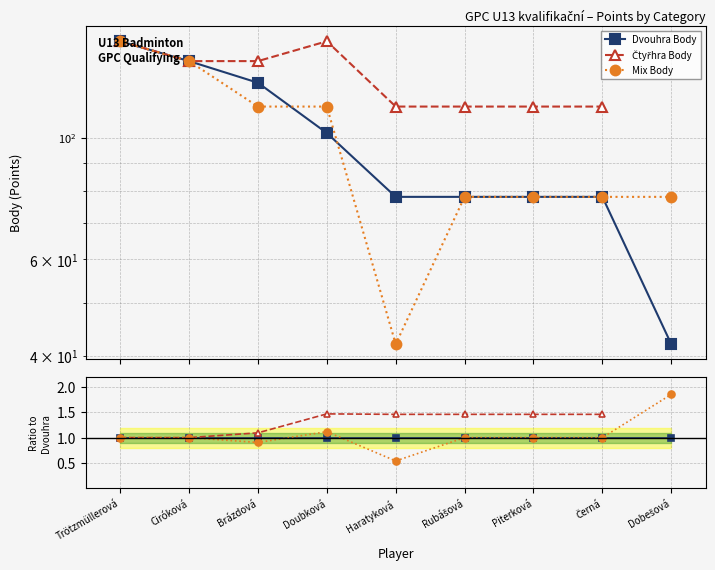

Between Piterková and Černá, which is larger?

Piterková